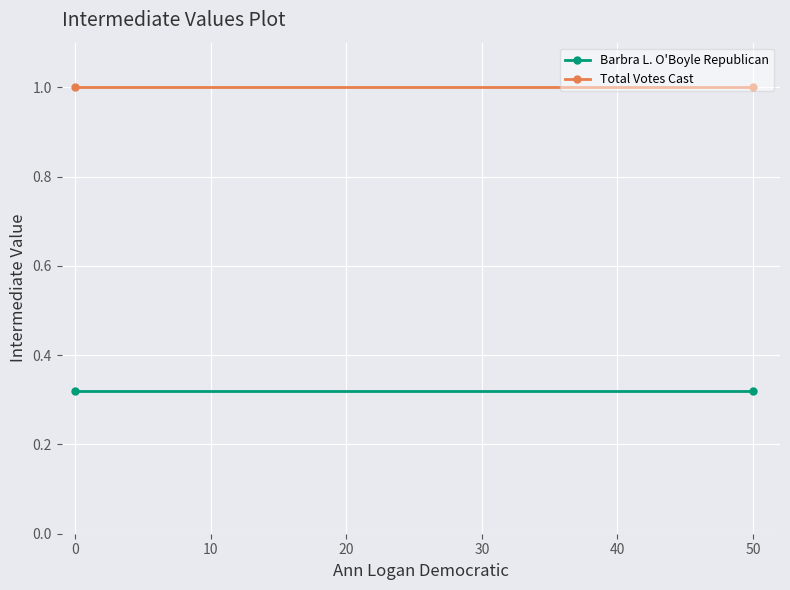

What is the value of the Barbra L. O'Boyle Republican point at the 2nd from the left?

0.3